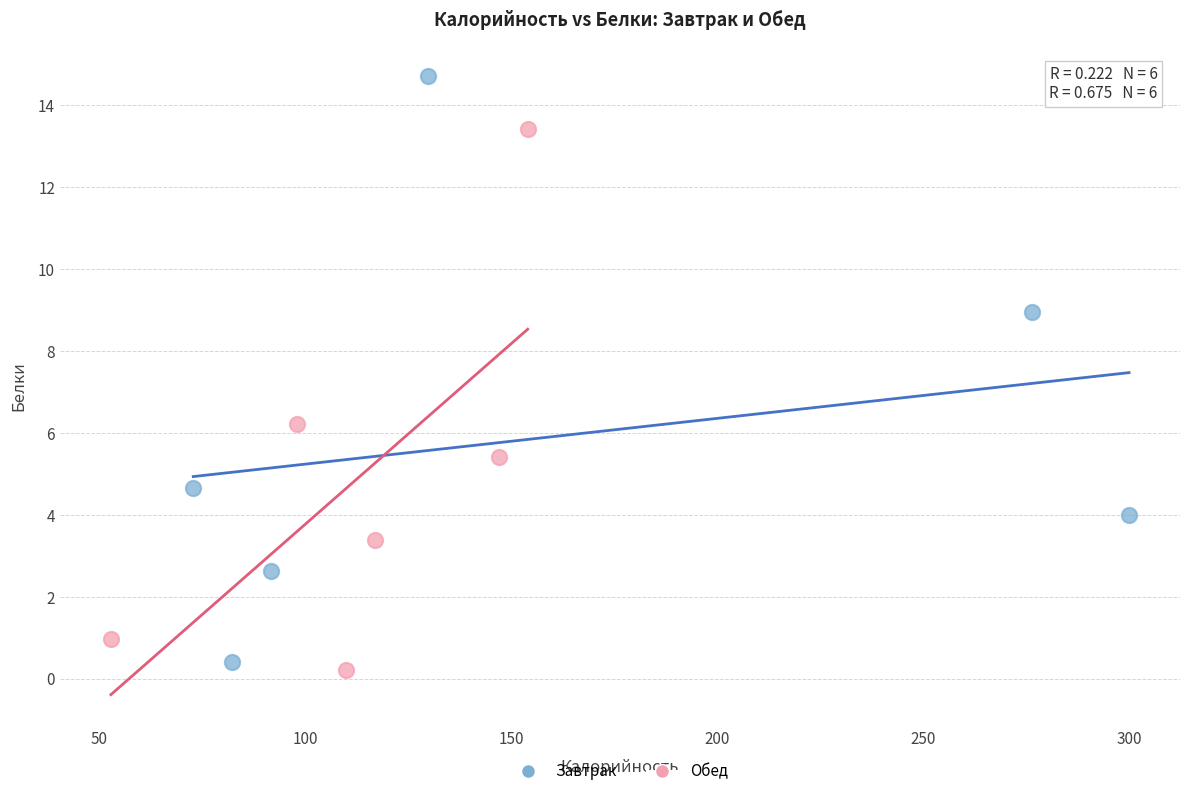

Which series contains the highest Y value?

Завтрак